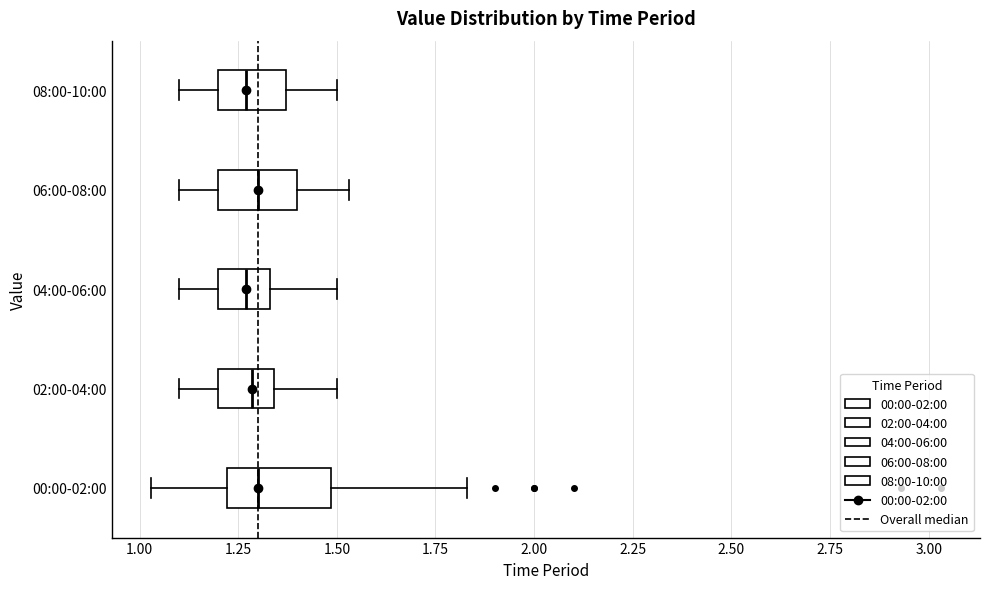

Reading bottom to top, transcribe this box plot: for each box, give where its median line is, the range the box spans, and where its two whiskers end, as read against the x-axis. The values are not printed on the chart, so give them approximately, as read against the axis.

00:00-02:00: median 1.30, box 1.20 to 1.50, whiskers 1.05 to 1.85
02:00-04:00: median 1.30, box 1.20 to 1.35, whiskers 1.10 to 1.50
04:00-06:00: median 1.25, box 1.20 to 1.35, whiskers 1.10 to 1.50
06:00-08:00: median 1.30, box 1.20 to 1.40, whiskers 1.10 to 1.55
08:00-10:00: median 1.25, box 1.20 to 1.35, whiskers 1.10 to 1.50